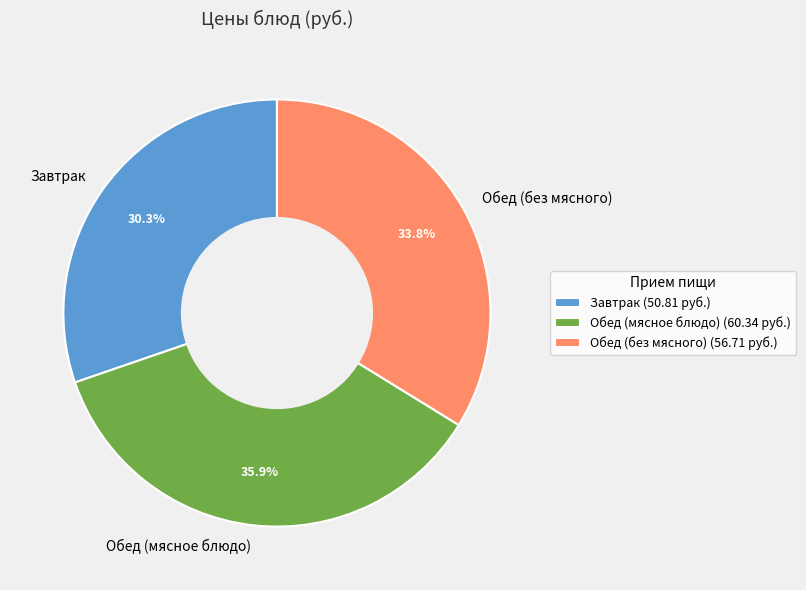

Combined, what portion of the pie is Обед (без мясного) and Завтрак?

64.1%